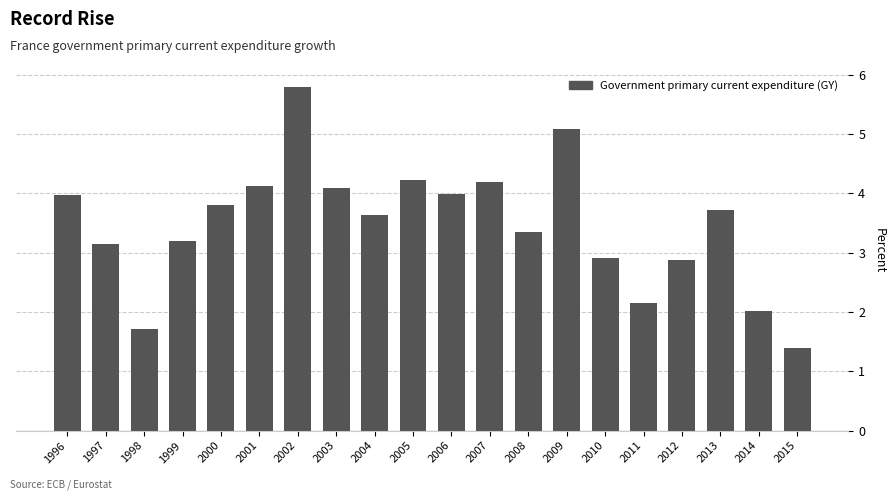

Reading right to left, what are all the values shown in this chart?

2015=1.4	2014=2.0	2013=3.7	2012=2.9	2011=2.2	2010=2.9	2009=5.1	2008=3.4	2007=4.2	2006=4.0	2005=4.2	2004=3.6	2003=4.1	2002=5.8	2001=4.1	2000=3.8	1999=3.2	1998=1.7	1997=3.1	1996=4.0